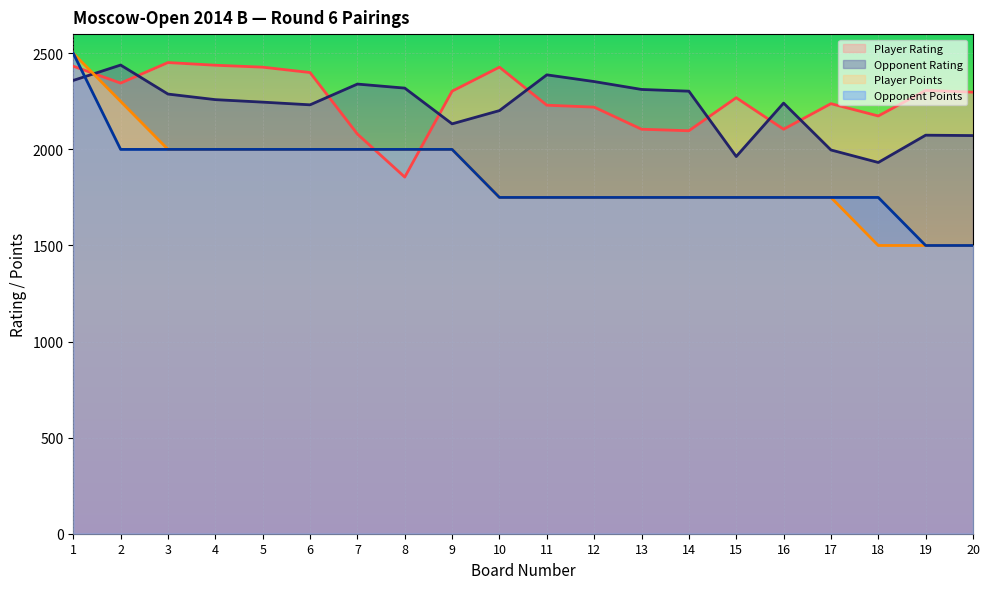

Is the value of Player Rating at 3 greater than the value of Player Points at 9?

Yes